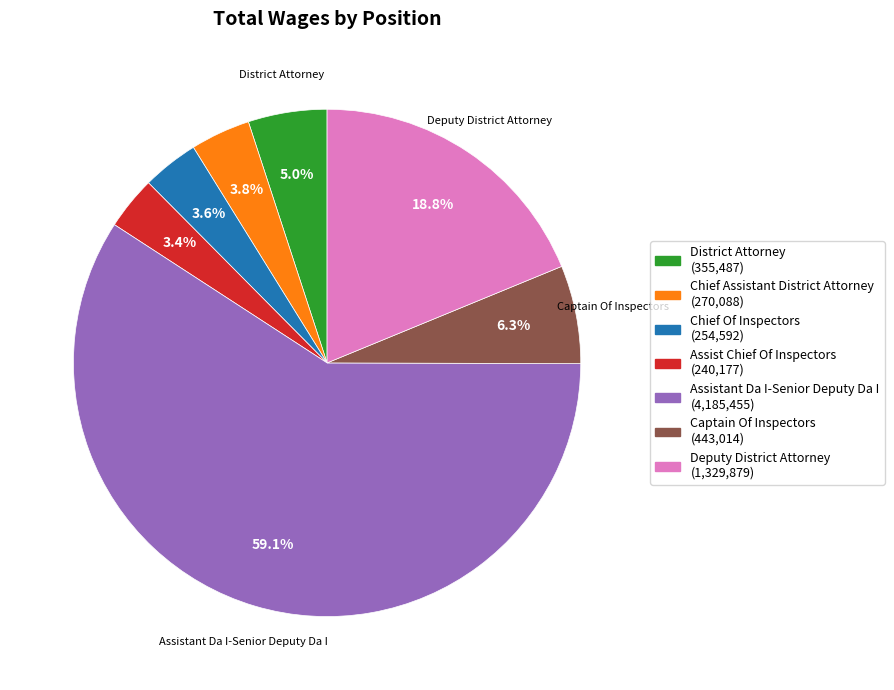

Does any single category account for the majority?

Yes